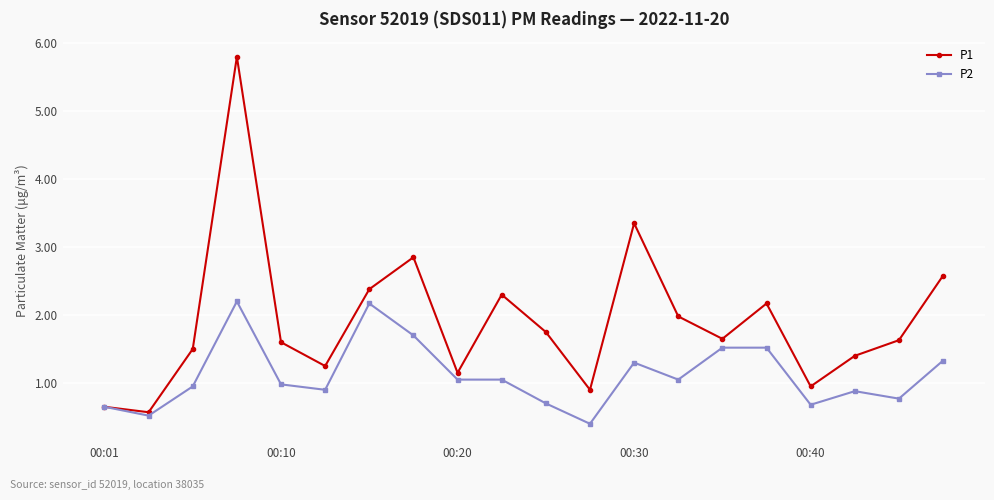

Rank the series by their maximum value, from highest to lowest.

P1, P2